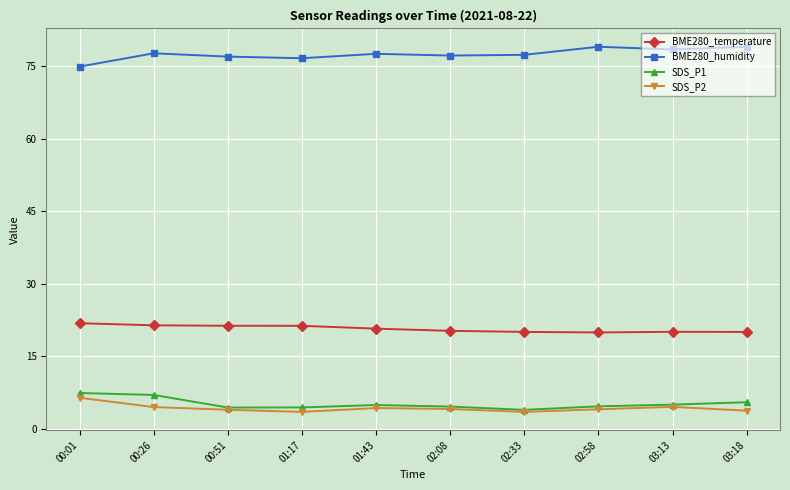

True or false: SDS_P2 and BME280_humidity intersect in this chart.

False